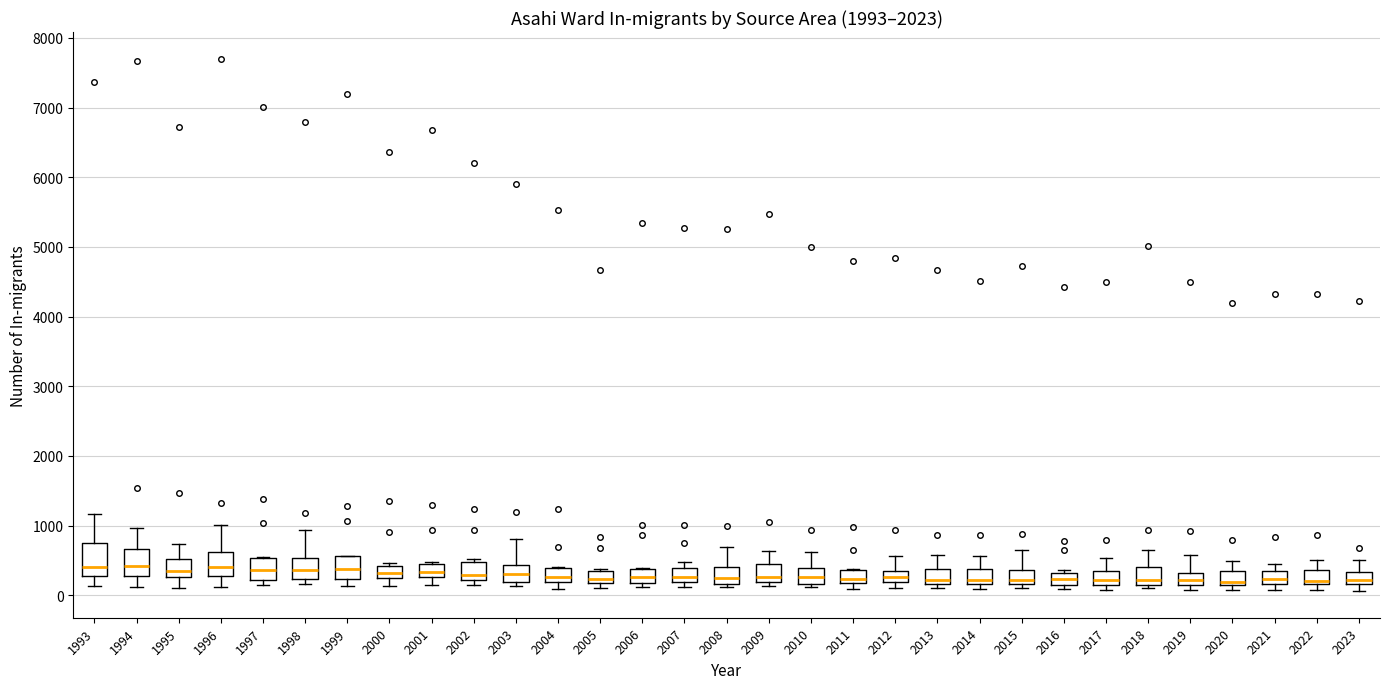

Where is the lower edge of the box at x = 2011 on the y-axis? The values are not printed on the chart, so give them approximately, as read against the axis.

200